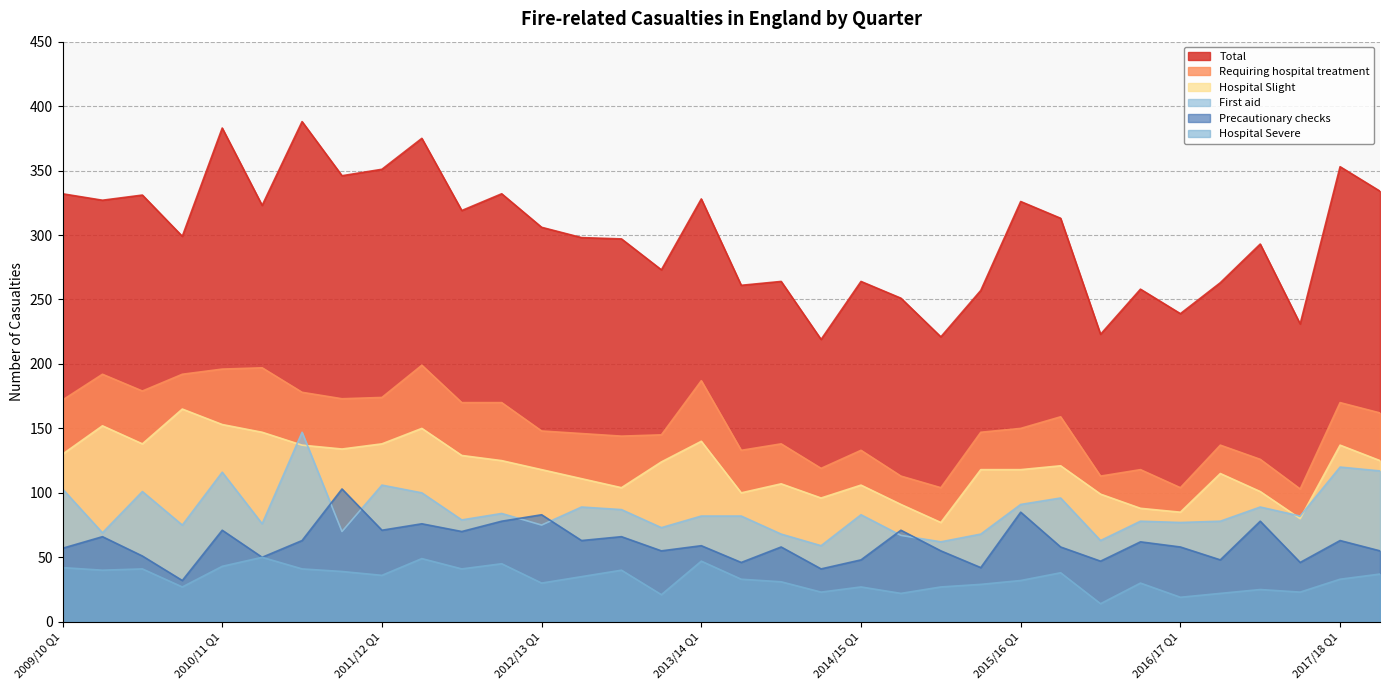

What is the minimum value for Hospital Slight?

77